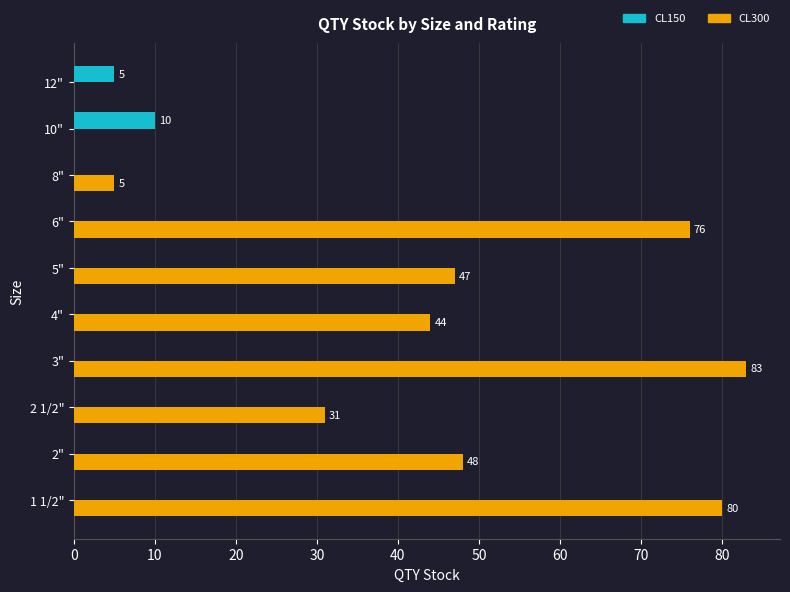

Which series changed the most between 2 1/2" and 12"?

CL300